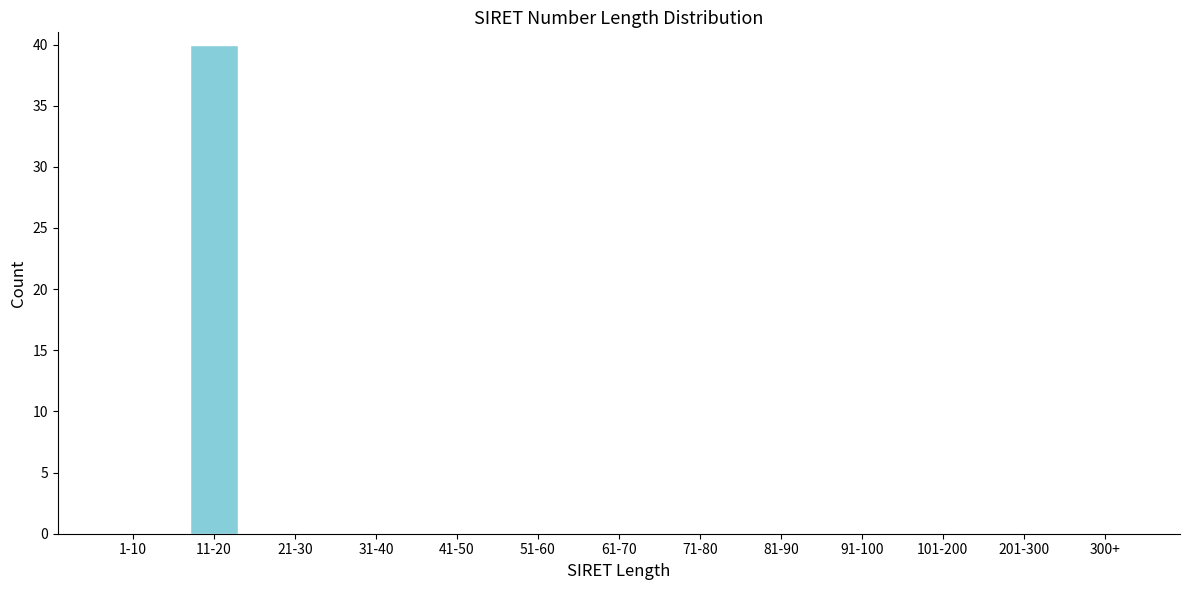

Reading left to right, transcribe all the data shown in this chart.

1-10=0	11-20=40	21-30=0	31-40=0	41-50=0	51-60=0	61-70=0	71-80=0	81-90=0	91-100=0	101-200=0	201-300=0	300+=0